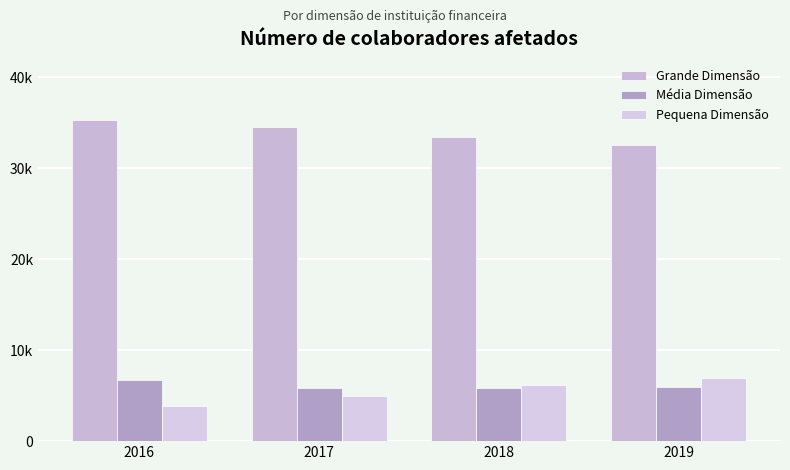

What is the average value of the Média Dimensão series?

6092